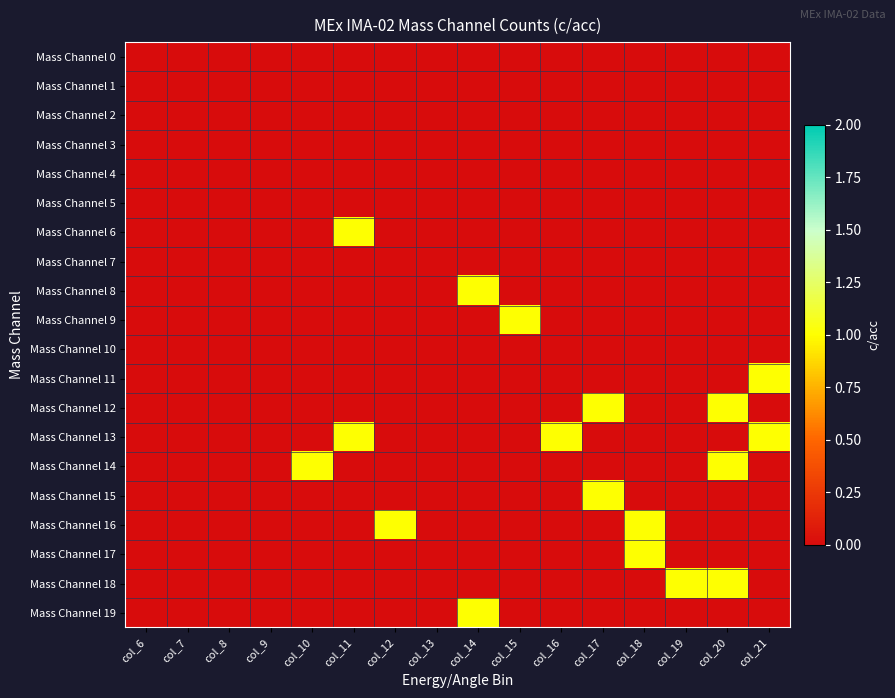

Between col_9 and col_10, which series saw the biggest shift?

Mass Channel 14